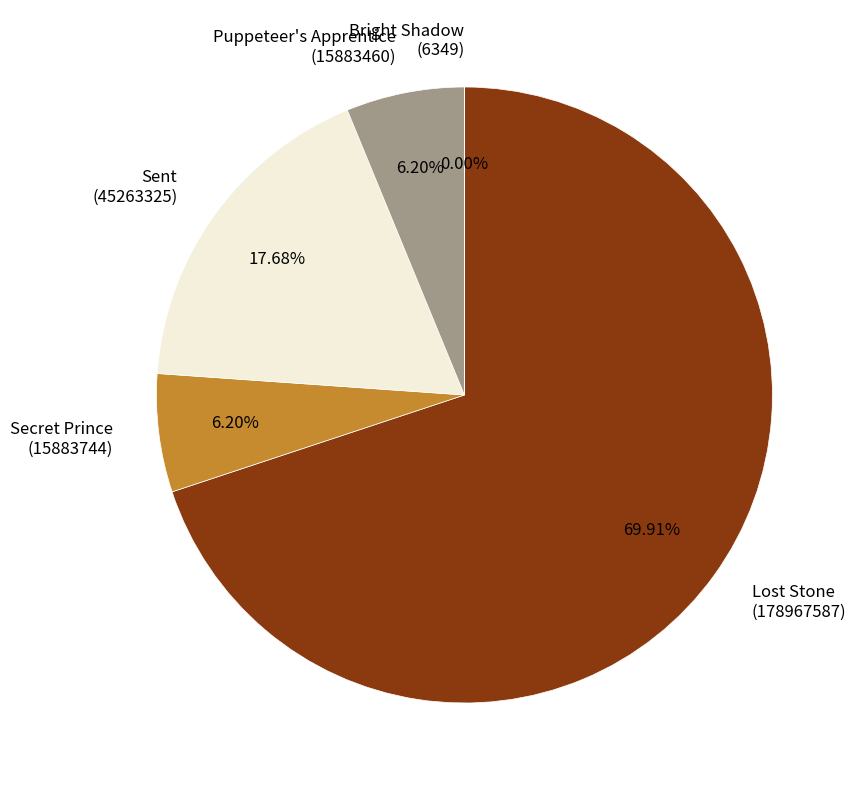

Between Puppeteer's Apprentice (15883460) and Sent (45263325), which is larger?

Sent (45263325)